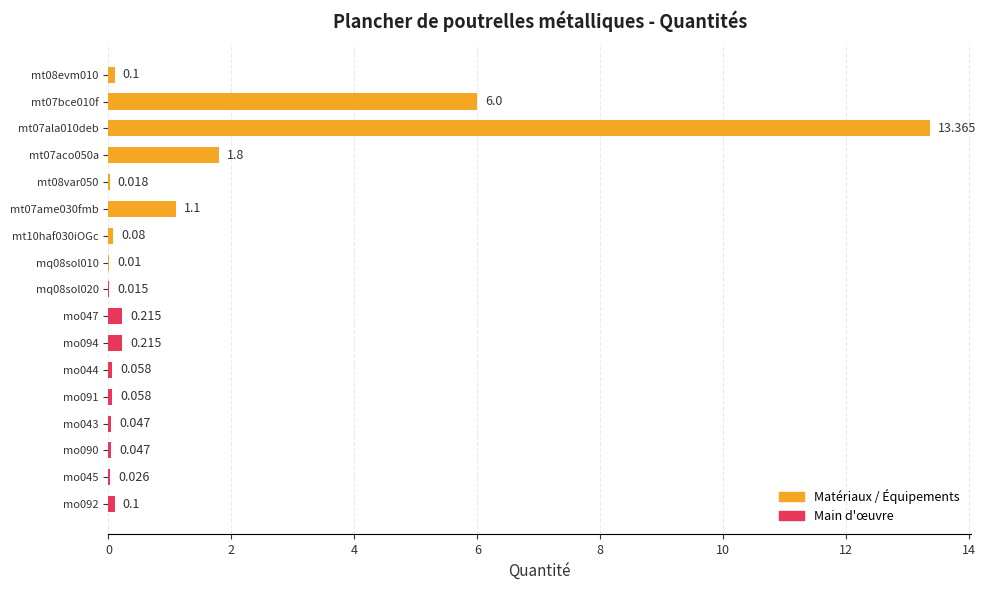

What is the difference between the maximum and minimum values?

13.4